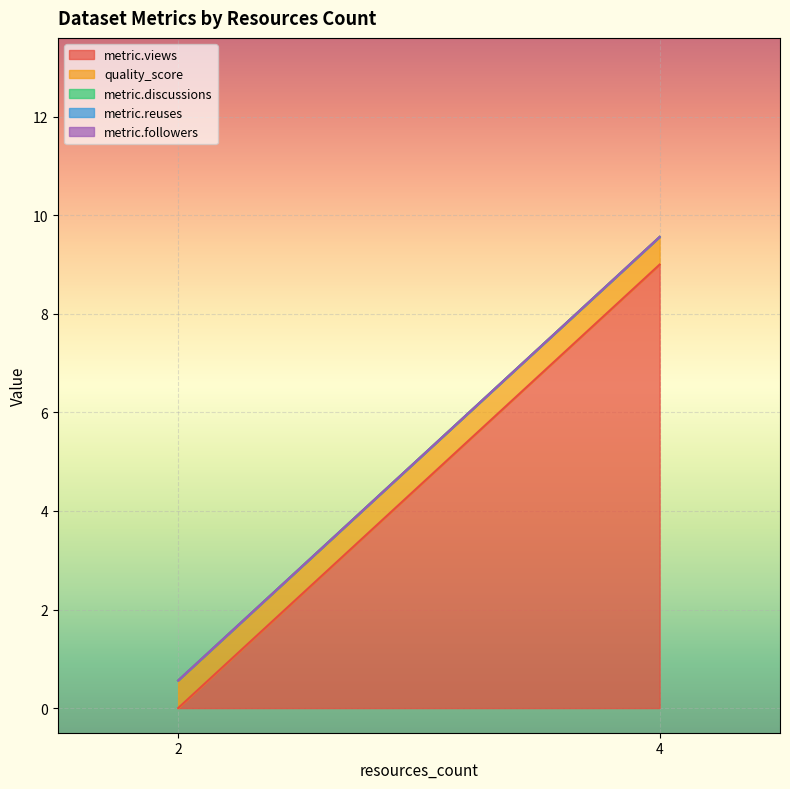

Between 2 and 4, which is larger?

4